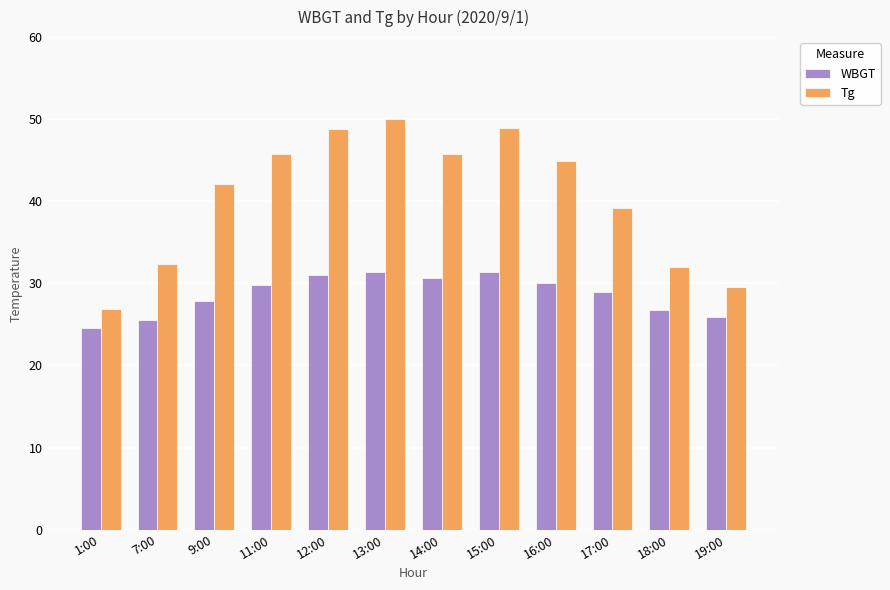

Which category has the highest value across all series?

13:00